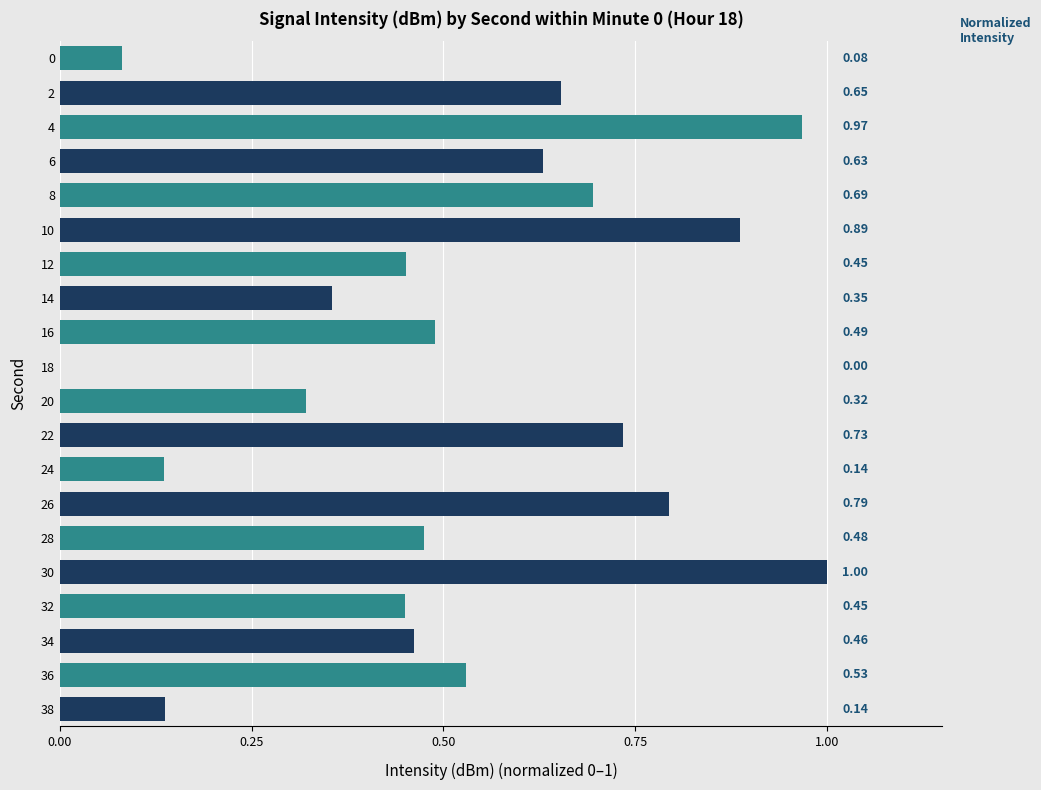

How many data points does each series have?

20